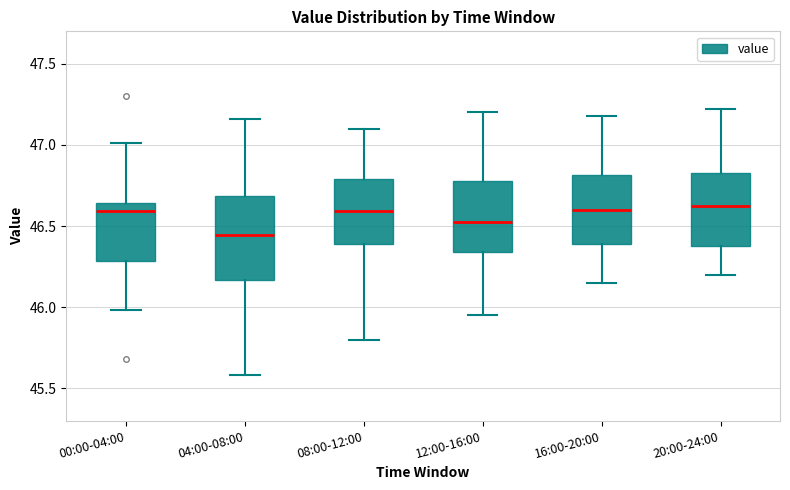

Reading left to right, transcribe this box plot: for each box, give where its median line is, the range the box spans, and where its two whiskers end, as read against the y-axis. The values are not printed on the chart, so give them approximately, as read against the axis.

00:00-04:00: median 46.60, box 46.30 to 46.65, whiskers 46.00 to 47.00
04:00-08:00: median 46.45, box 46.15 to 46.70, whiskers 45.60 to 47.15
08:00-12:00: median 46.60, box 46.40 to 46.80, whiskers 45.80 to 47.10
12:00-16:00: median 46.55, box 46.35 to 46.80, whiskers 45.95 to 47.20
16:00-20:00: median 46.60, box 46.40 to 46.80, whiskers 46.15 to 47.20
20:00-24:00: median 46.65, box 46.40 to 46.85, whiskers 46.20 to 47.20